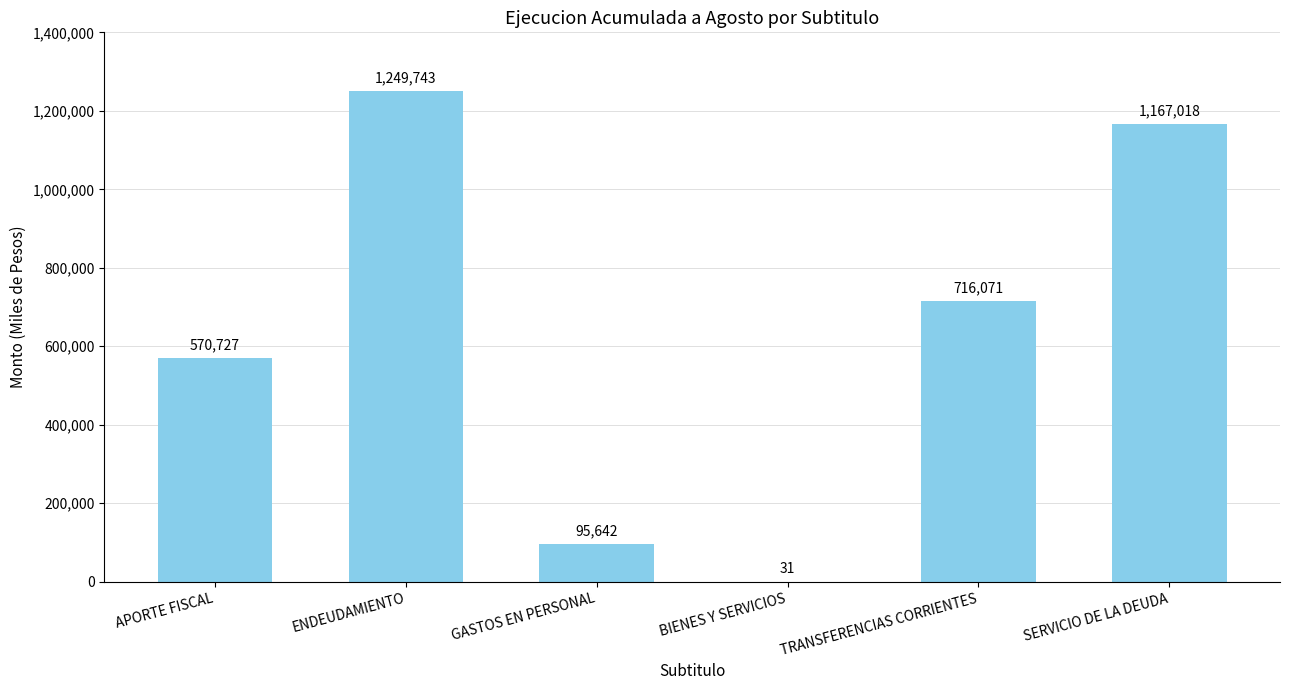

What is the change in value from TRANSFERENCIAS CORRIENTES to SERVICIO DE LA DEUDA?

+450947